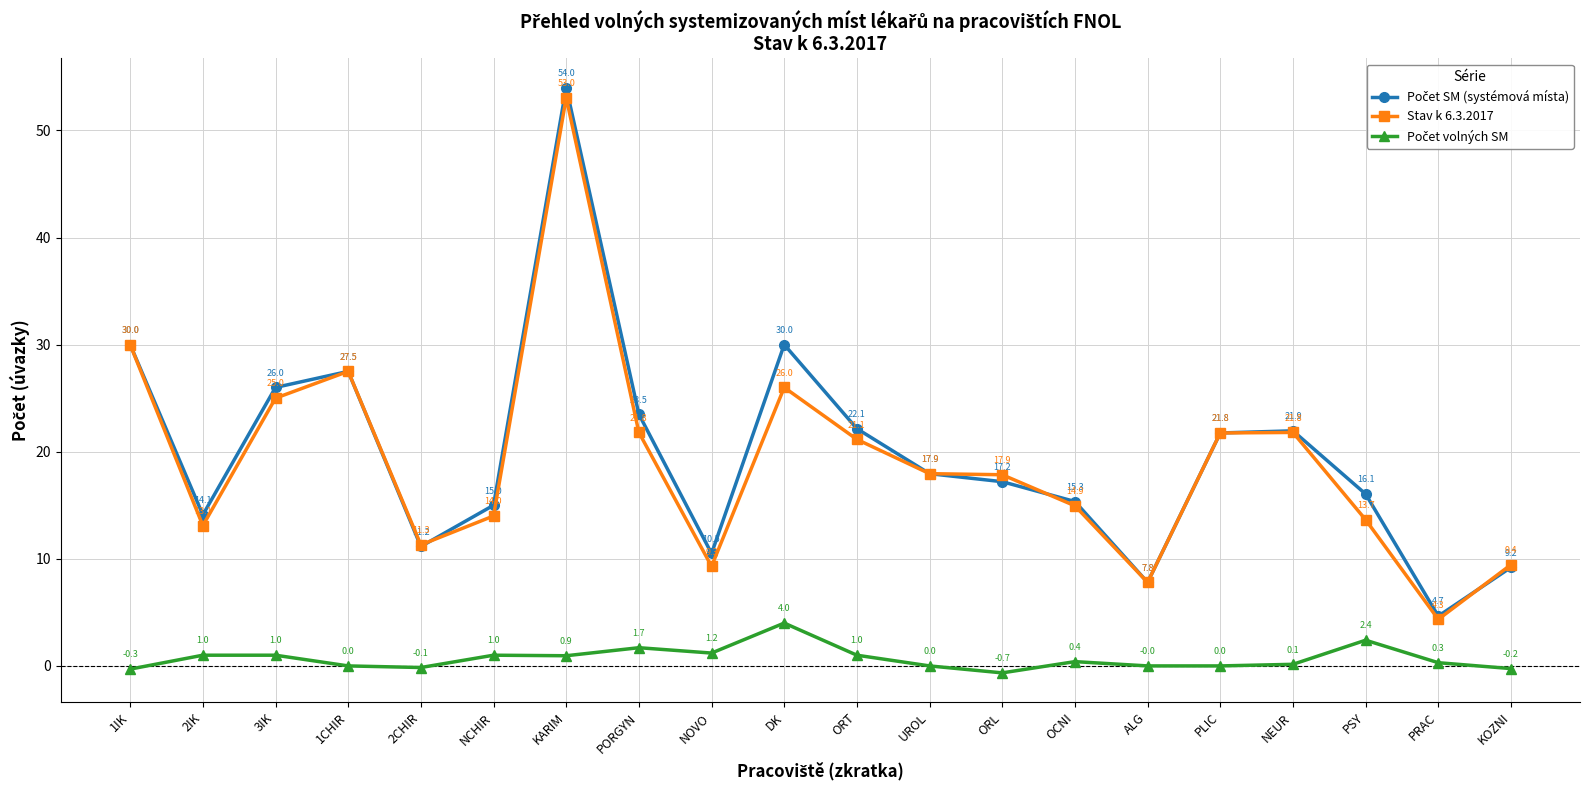

At which category does the chart reach its minimum across all series?

ORL